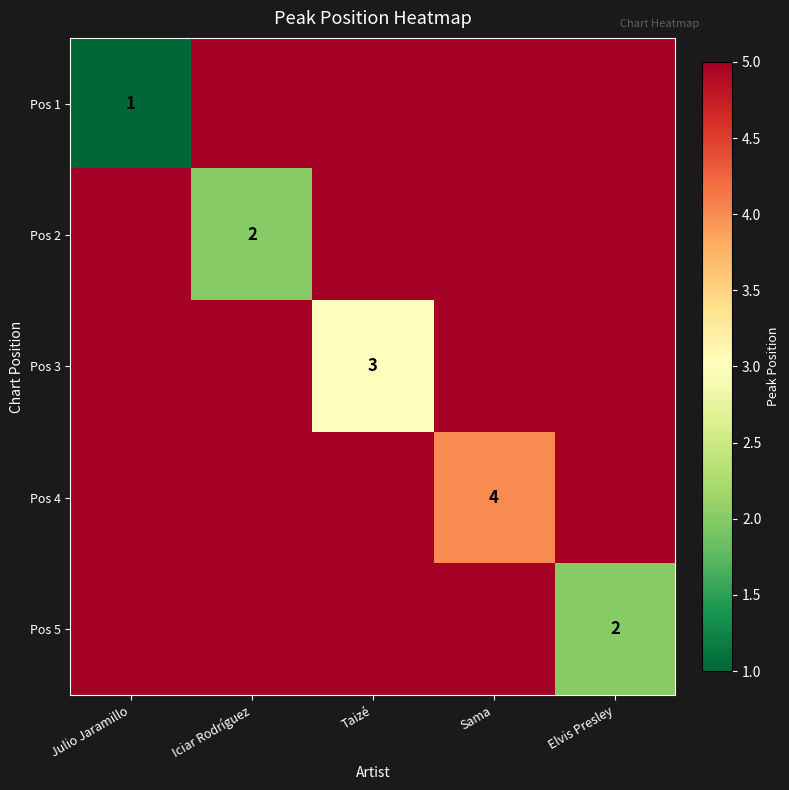

The value of Pos 3 at Taizé is 3. True or false?

True